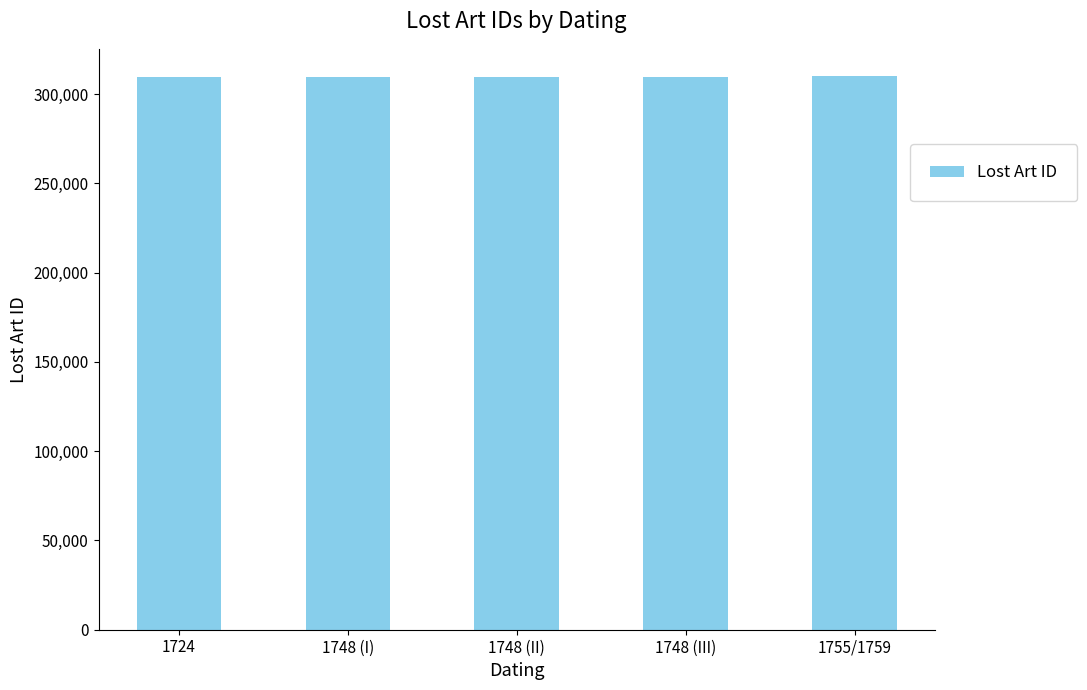

What value does the data have at 1724?

309855